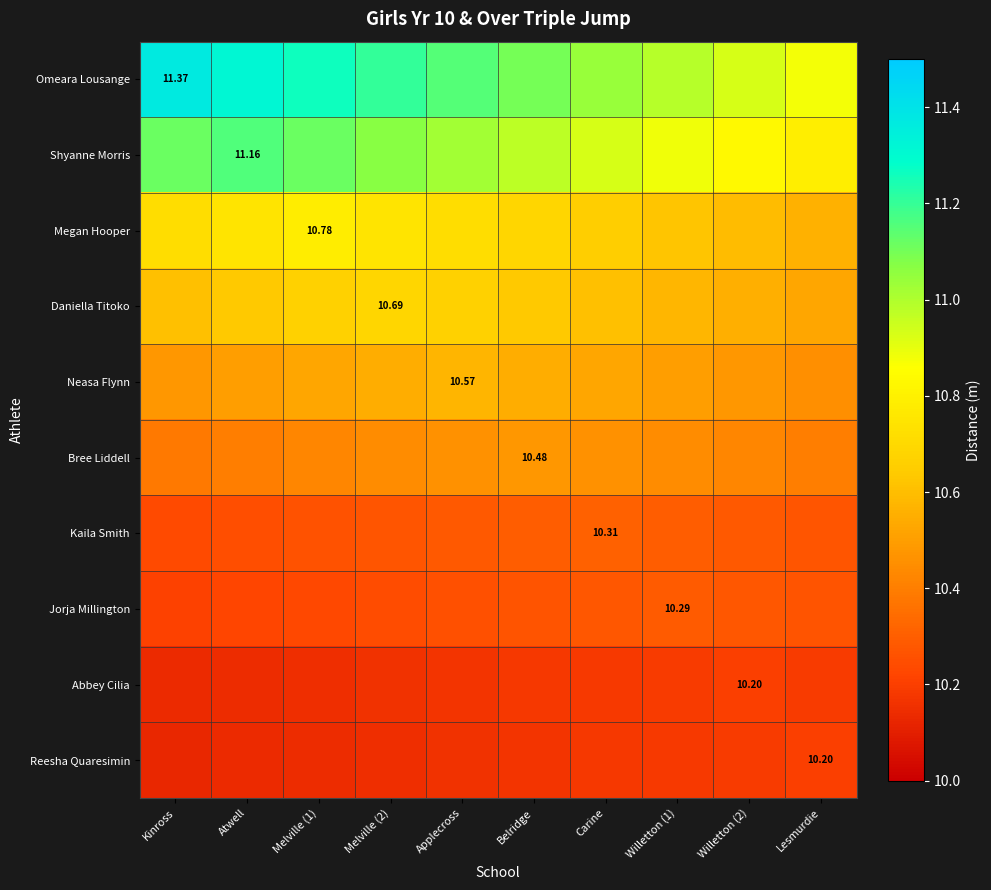

List the labels in order of Jorja Millington value, smallest first.

Kinross, Atwell, Melville (1), Melville (2), Applecross, Belridge, Lesmurdie, Carine, Willetton (2), Willetton (1)